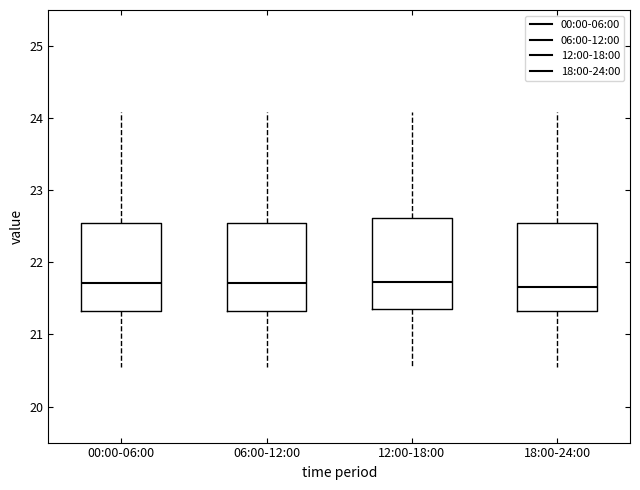

Where does the lower whisker of the box for 06:00-12:00 end on the y-axis? The values are not printed on the chart, so give them approximately, as read against the axis.

20.6